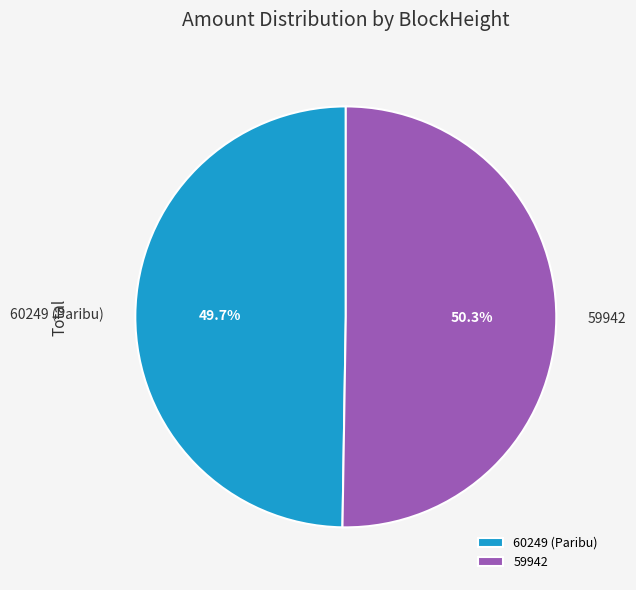

The 59942 slice represents 99% of the pie. True or false?

False